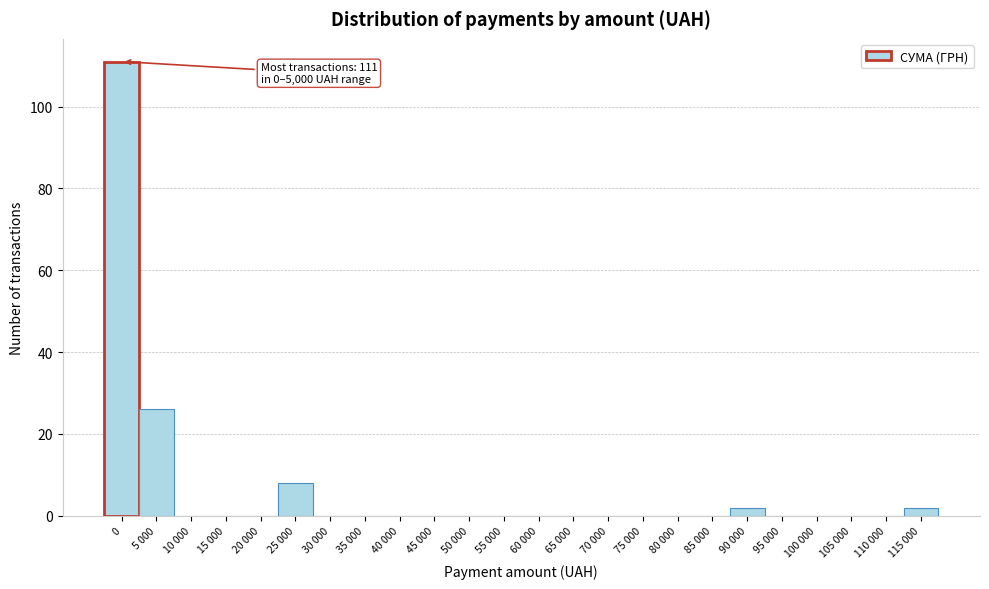

Reading left to right, transcribe all the data shown in this chart.

0=111	5 000=26	10 000=0	15 000=0	20 000=0	25 000=8	30 000=0	35 000=0	40 000=0	45 000=0	50 000=0	55 000=0	60 000=0	65 000=0	70 000=0	75 000=0	80 000=0	85 000=0	90 000=2	95 000=0	100 000=0	105 000=0	110 000=0	115 000=2